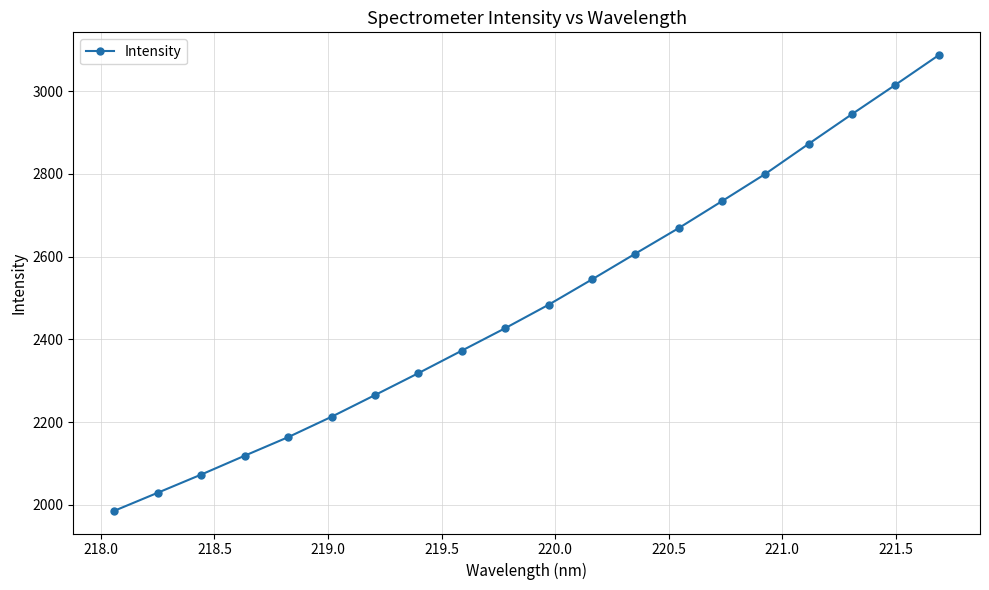

What is the smallest value displayed?

1986.1